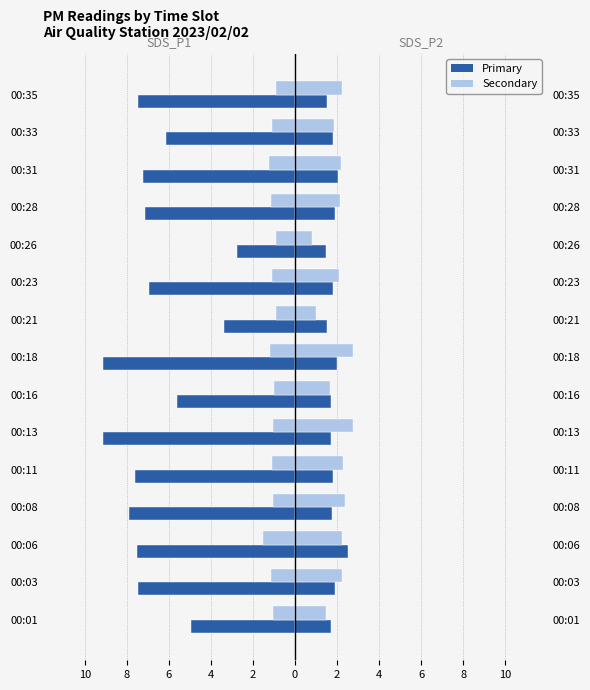

How many data points does each series have?

15